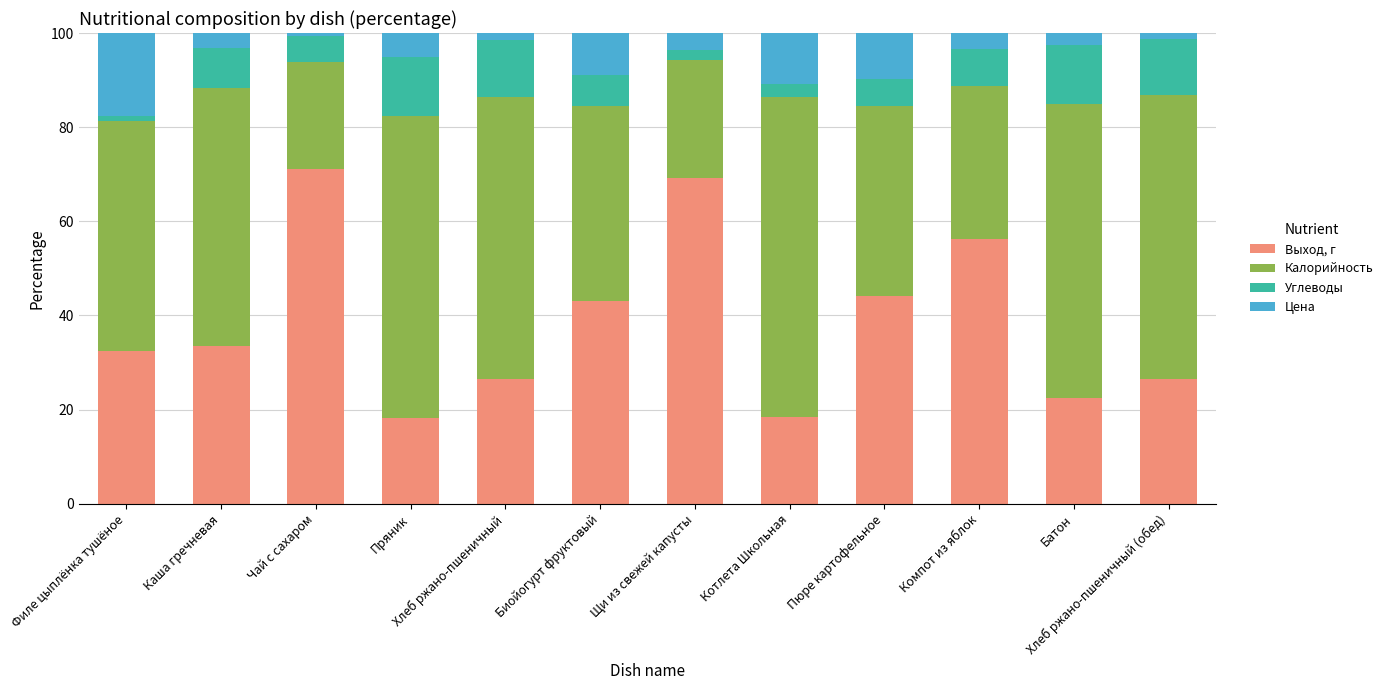

The value of Выход, г at Батон is 22.5. True or false?

True